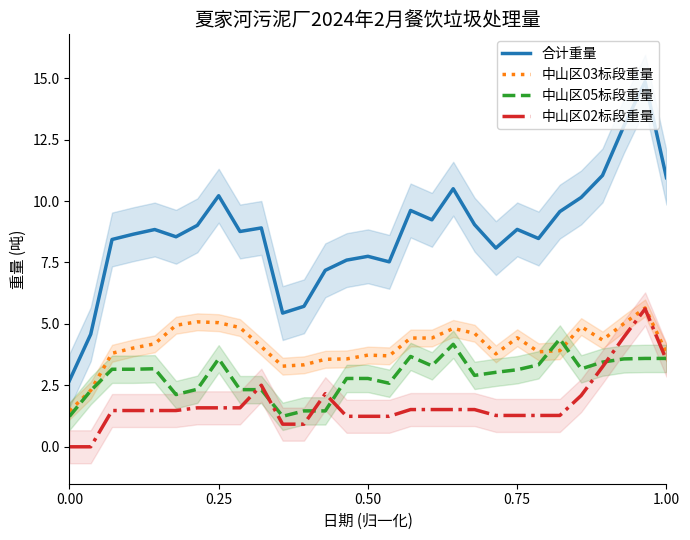

What is the lowest value of the 中山区05标段重量 series?

1.2